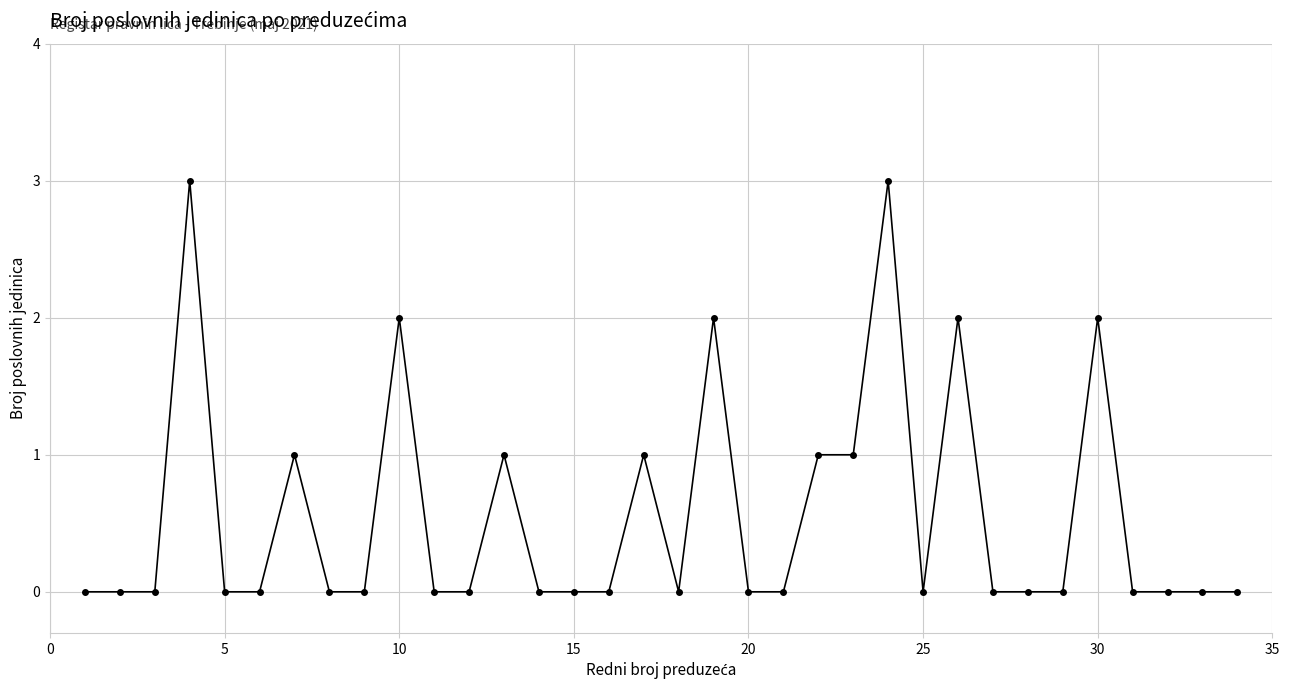

What is the sum of all values?

19